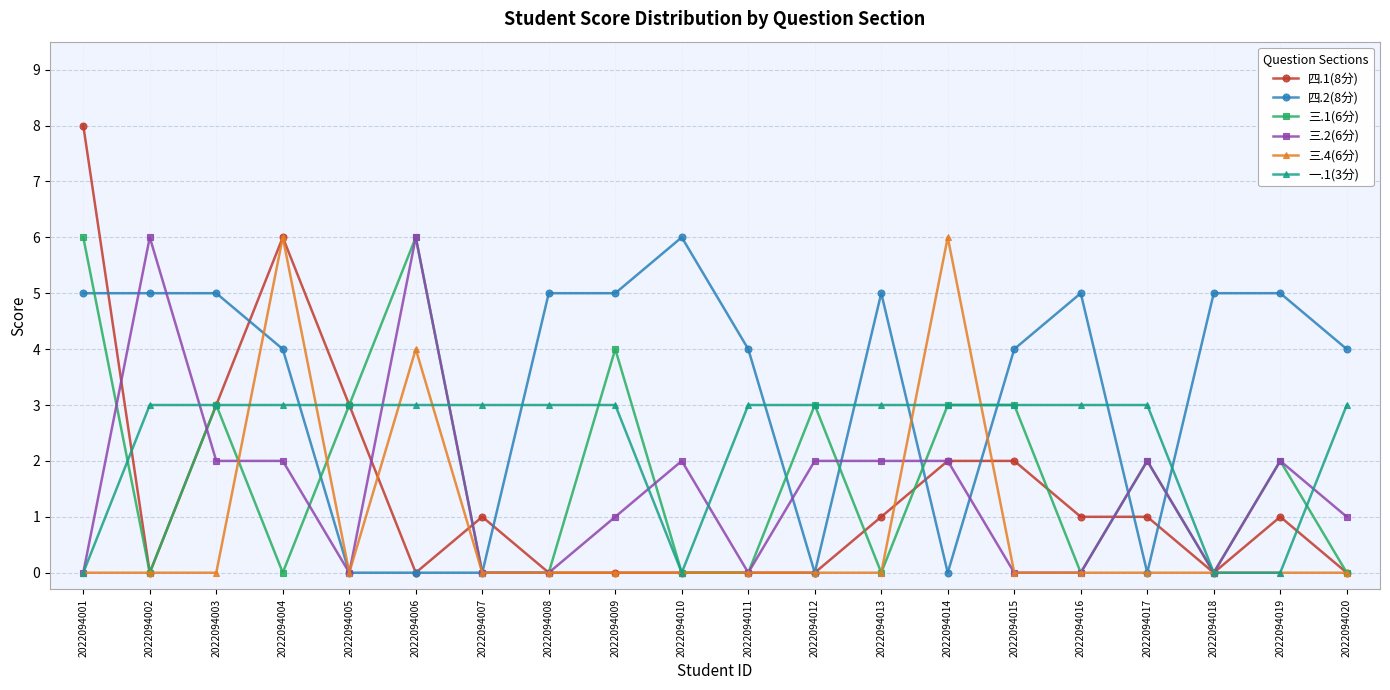

Which series has the largest total across all categories?

四.2(8分)